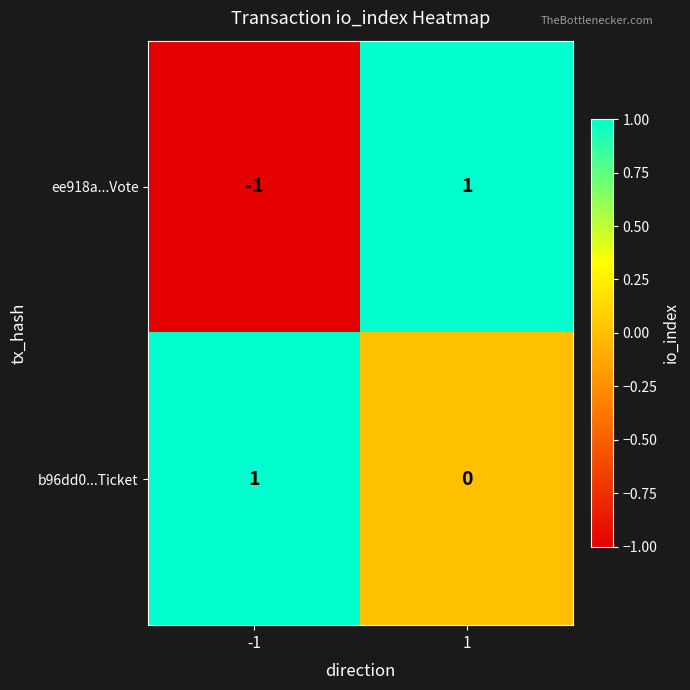

Between -1 and 1, which series saw the biggest shift?

ee918a...Vote